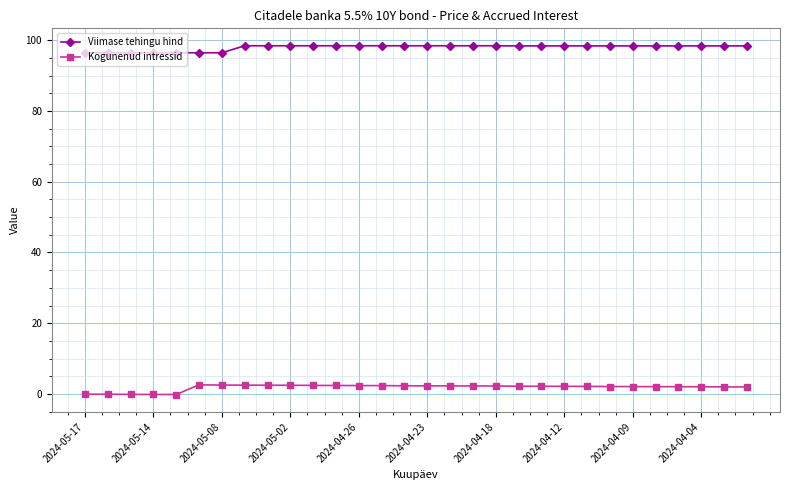

Which series has the widest spread of values?

Kogunenud intressid